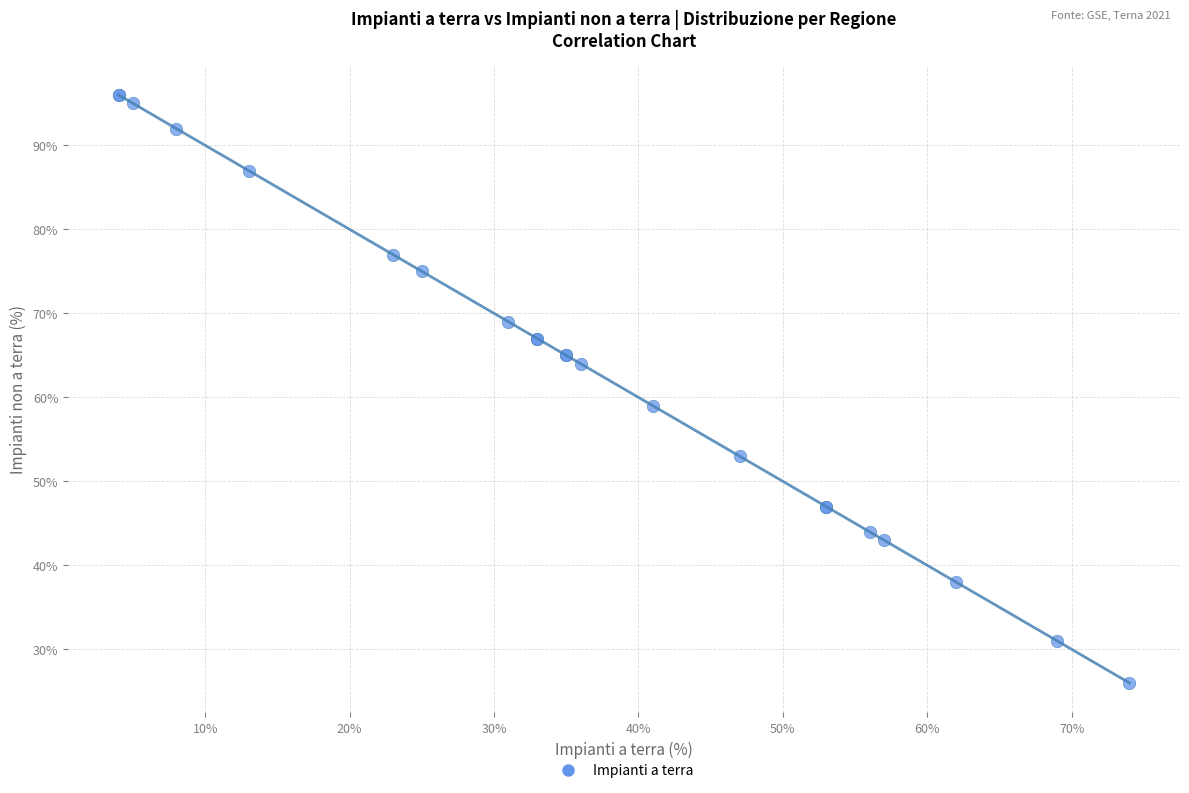

What Y value in the scatter plot is closest to 61?

59